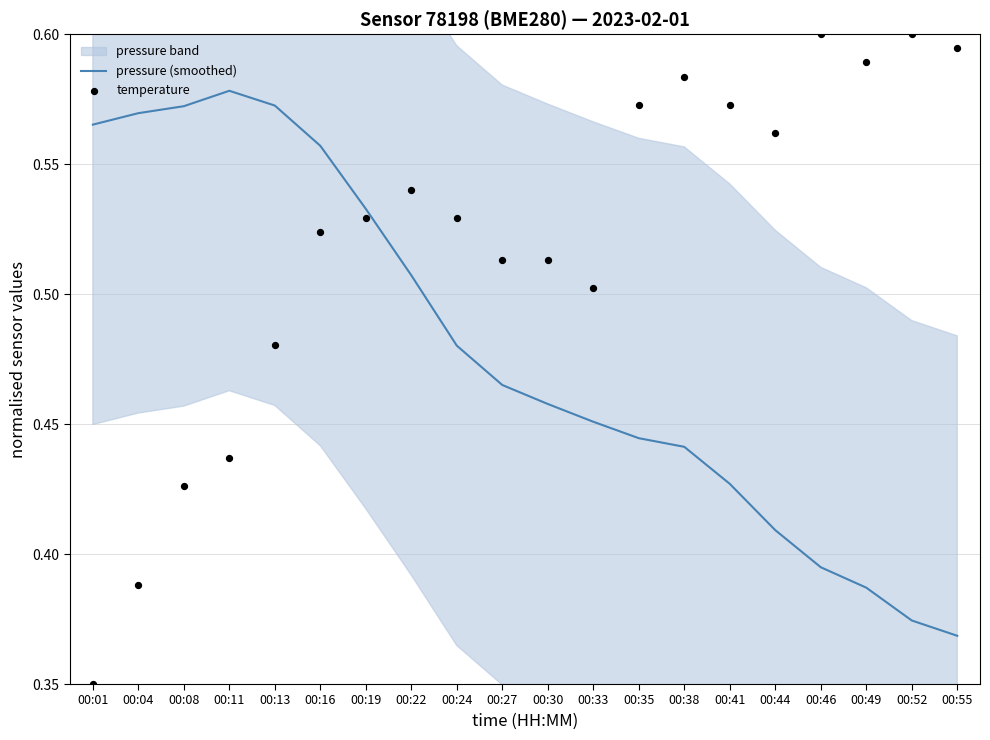

Which series has the largest Y range (max minus min)?

temperature